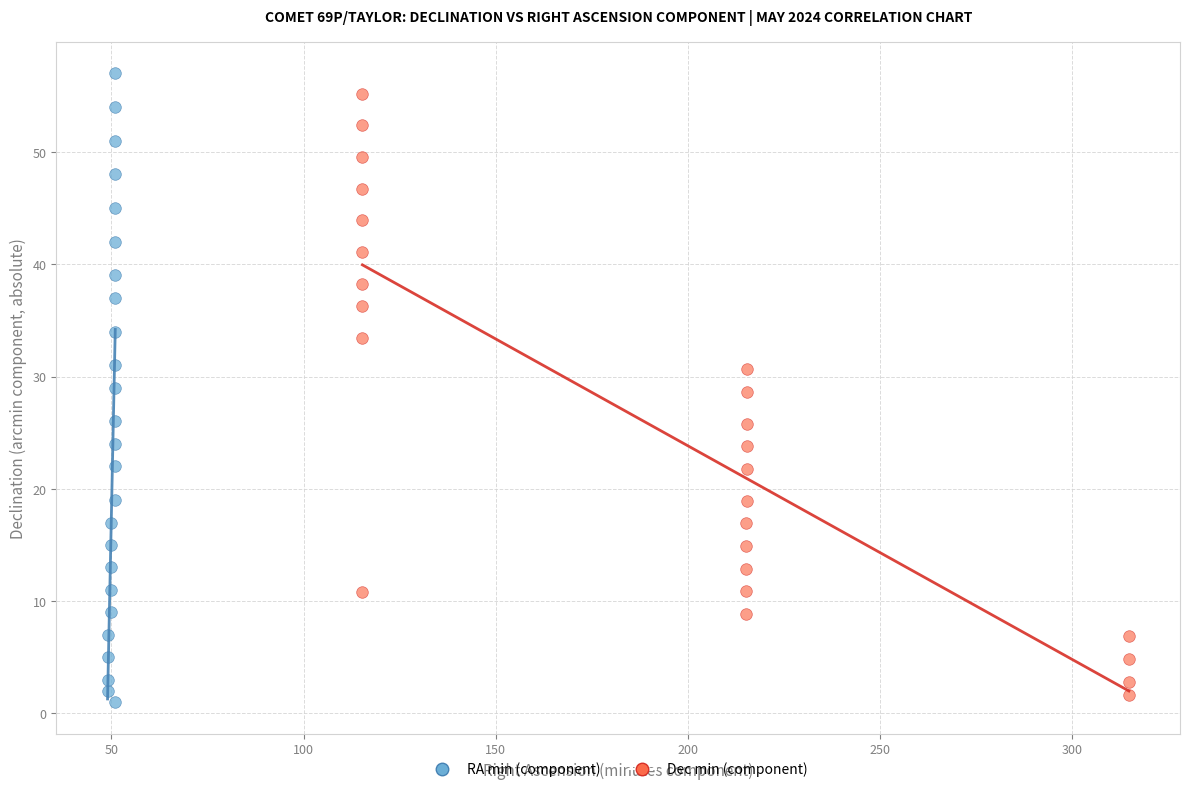

Which series has the largest Y range (max minus min)?

RA min (component)